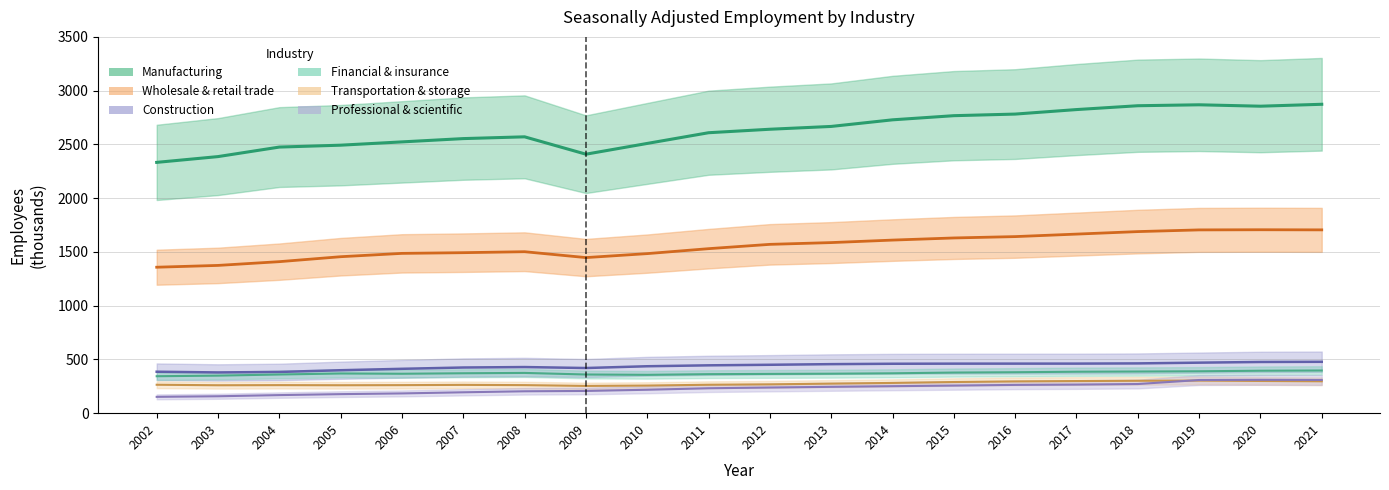

What is the sum of the Wholesale & retail trade values at 2006 and 2020?

3192.5